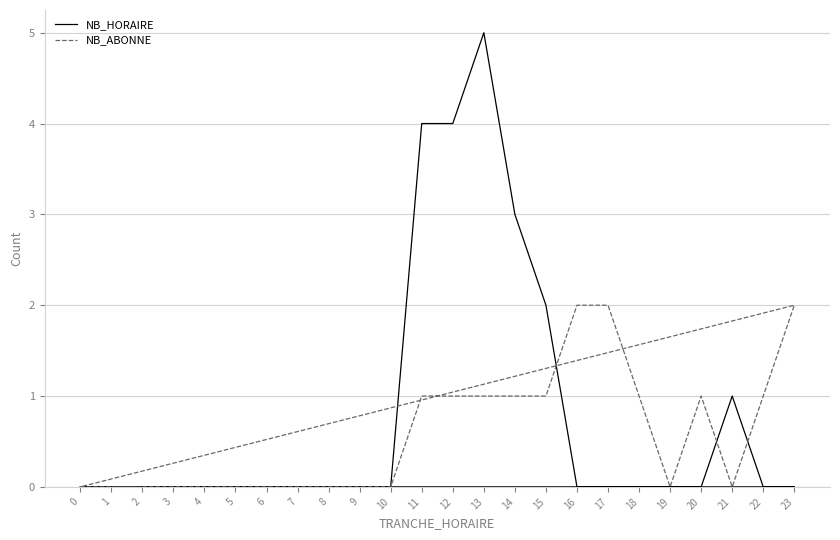

At how many categories does at least one series exceed 4?

1